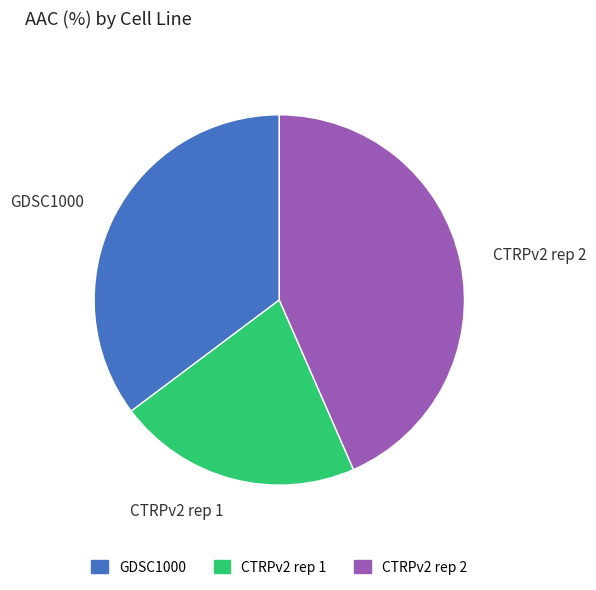

Which category has the biggest portion of the pie?

CTRPv2 rep 2